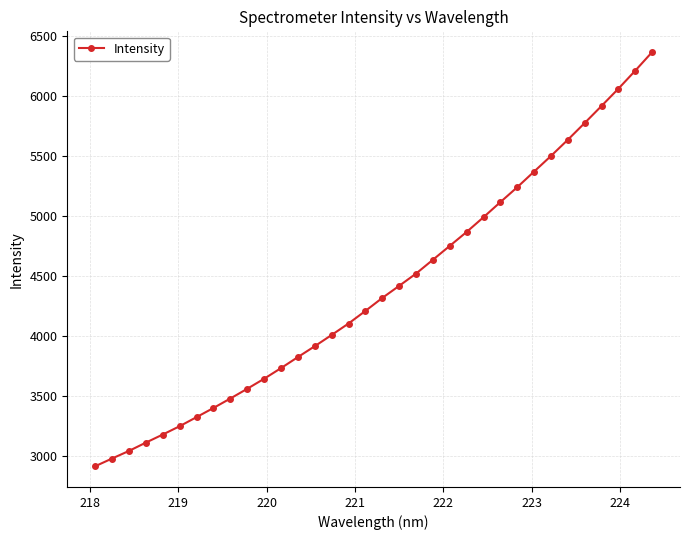

What is the difference between the maximum and second lowest values?

3382.6